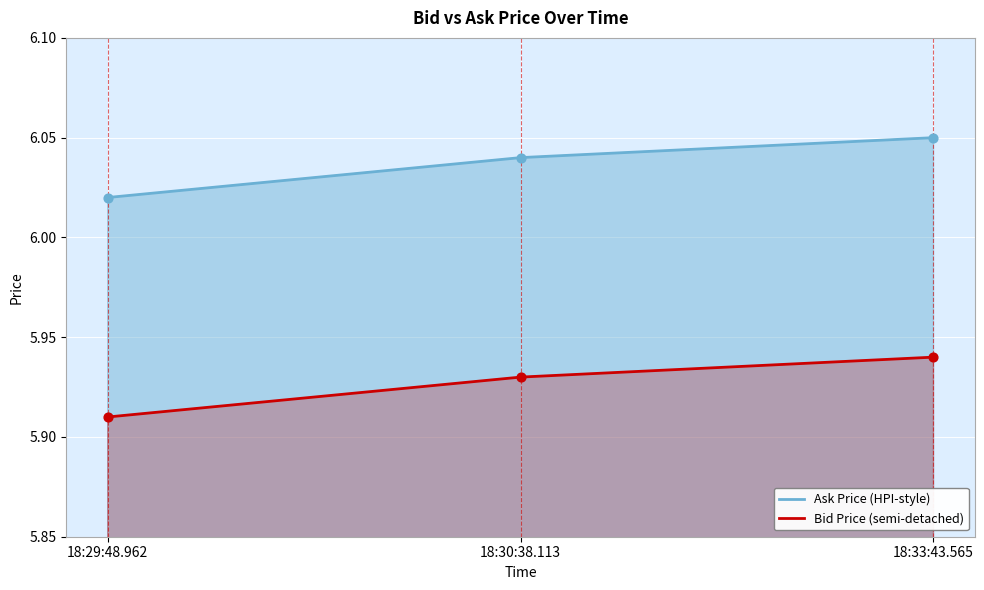

Which series has the widest spread of Y values?

Ask Price (HPI-style)